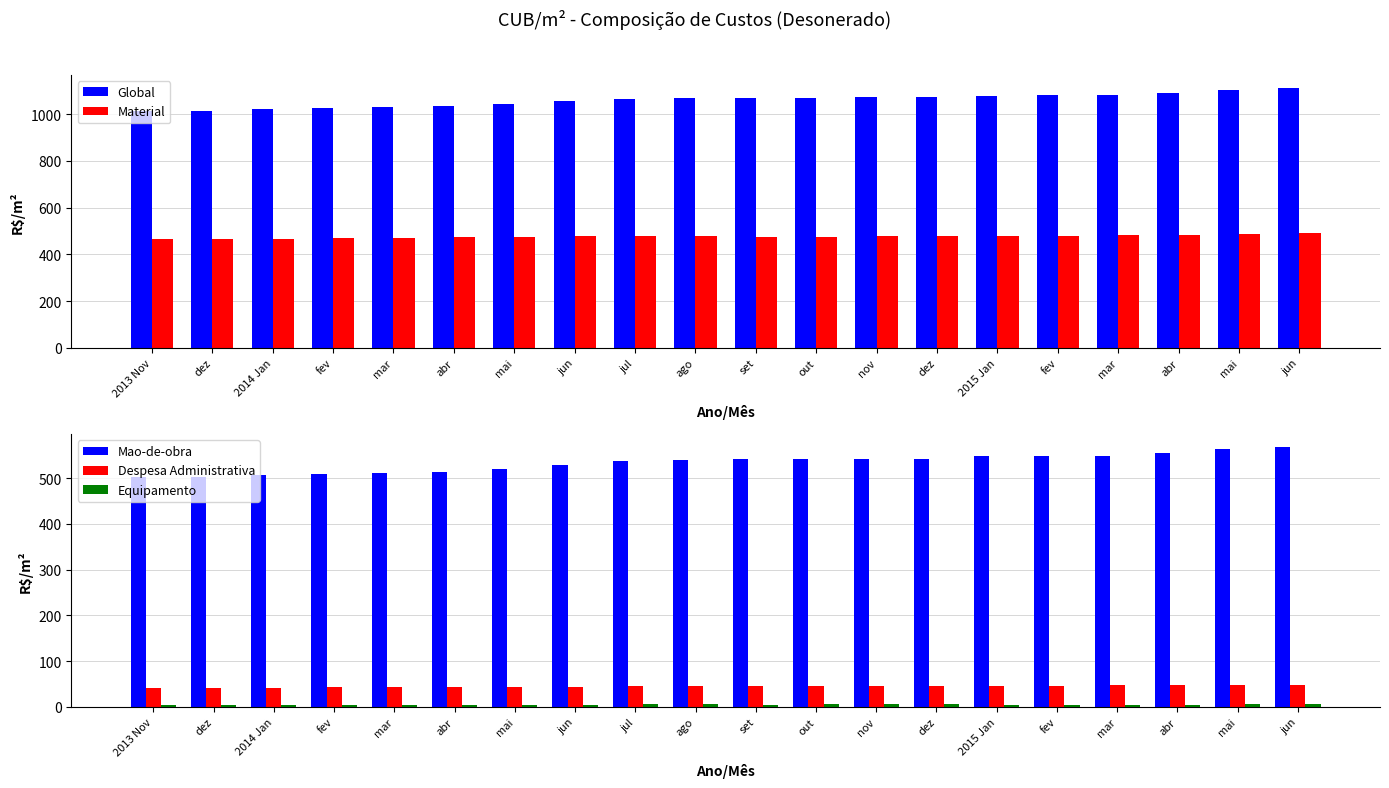

Where is Equipamento nearest to the value 5?

dez